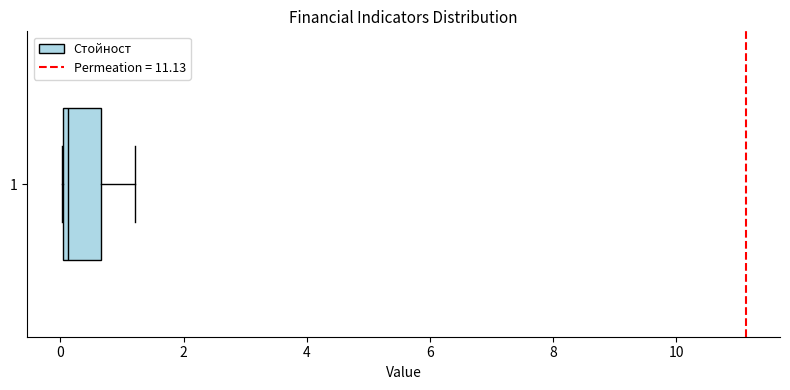

Where does the right whisker of the box at y = 1 end on the x-axis? The values are not printed on the chart, so give them approximately, as read against the axis.

1.2